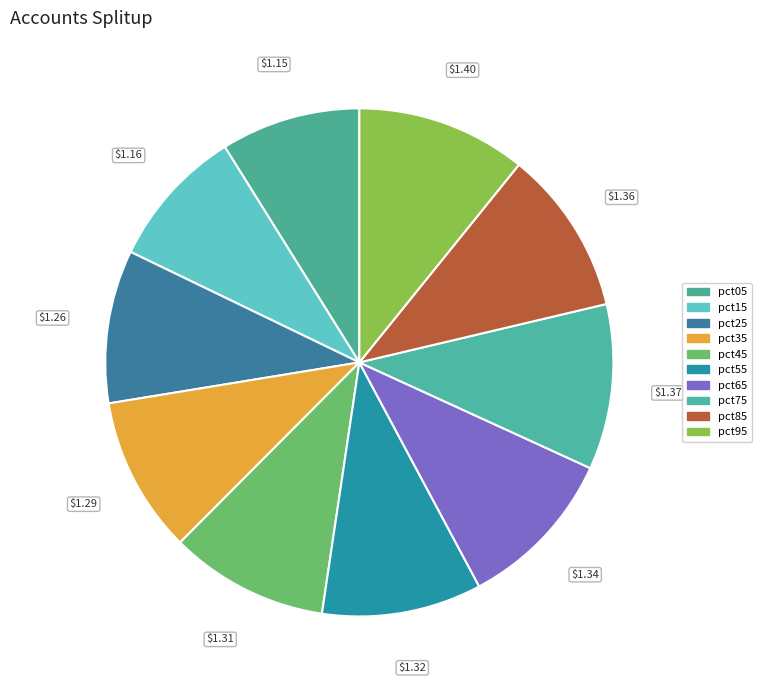

True or false: pct75 accounts for 19% of the total.

False